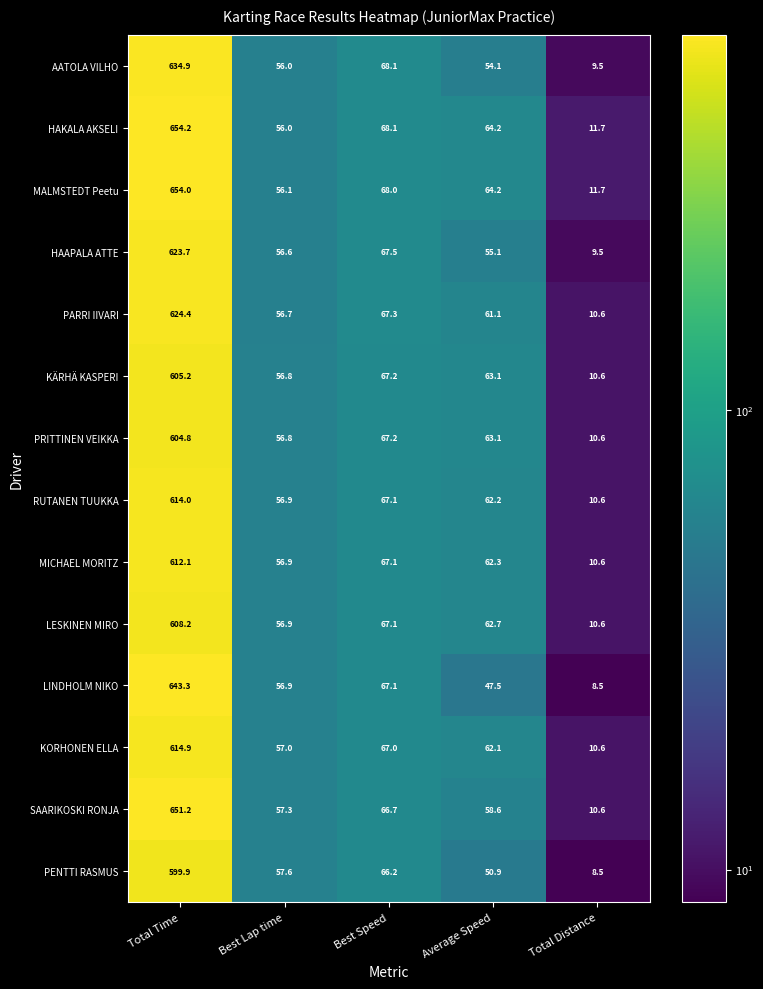

Where is PENTTI RASMUS nearest to the value 304?

Best Speed